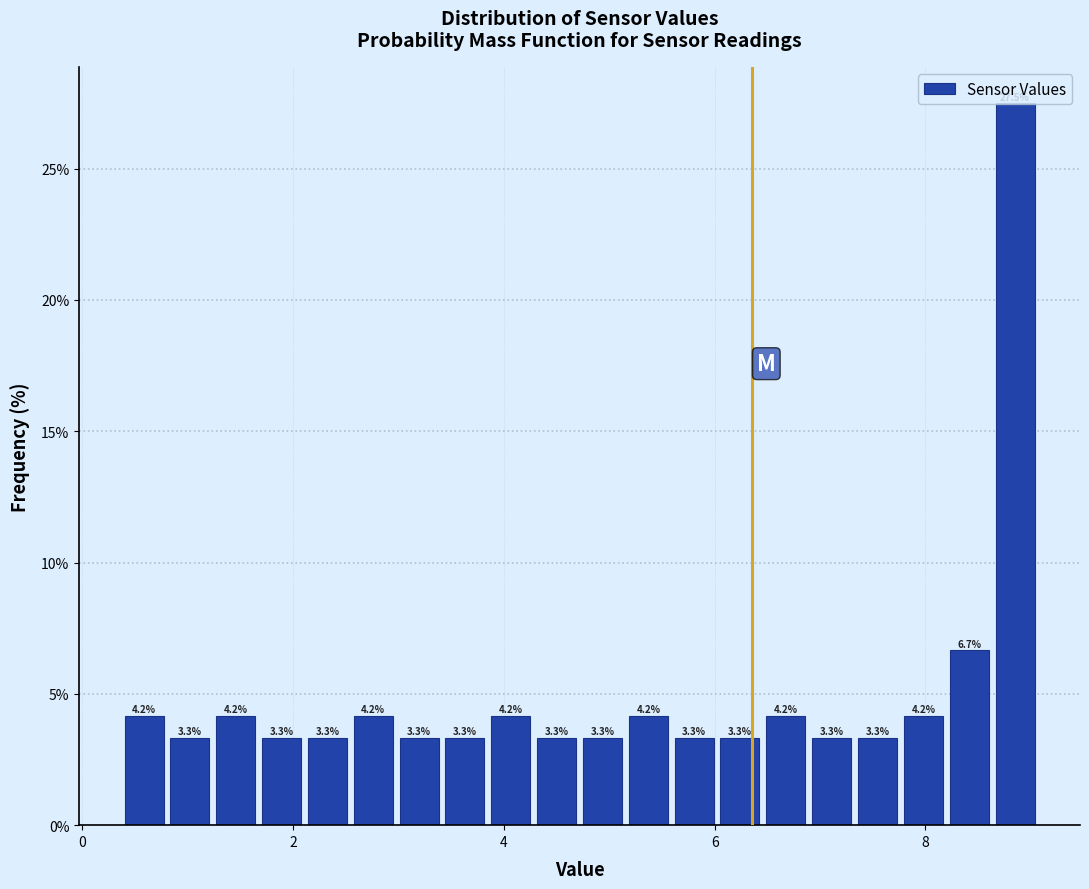

Read against the x-axis, roughly where is the centre of the tallest bar?

8.8